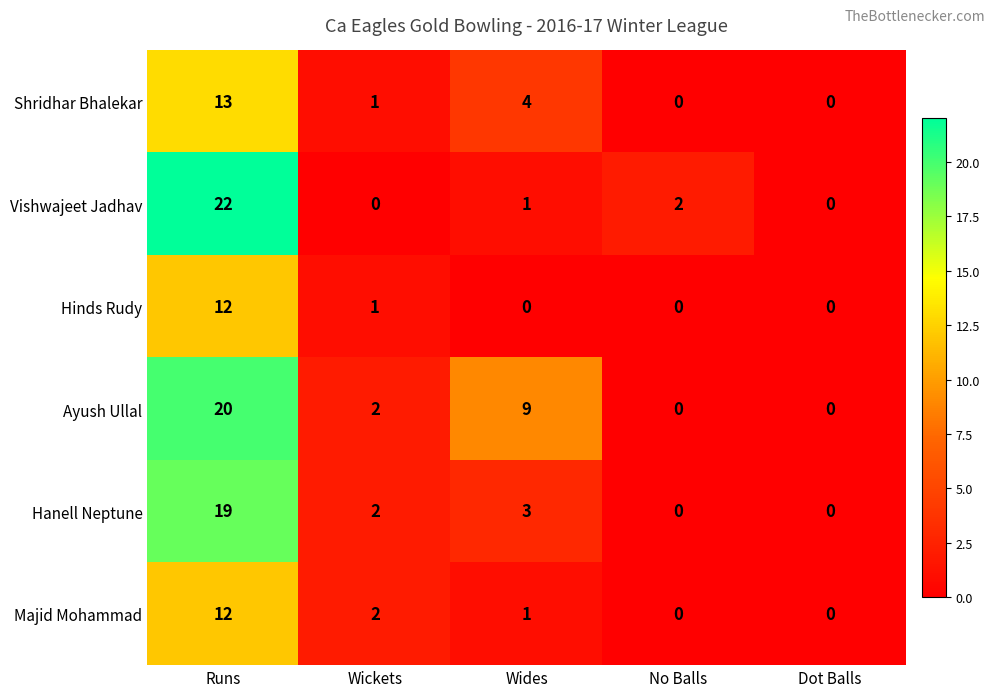

What is the difference between the highest and lowest values at Wickets?

2